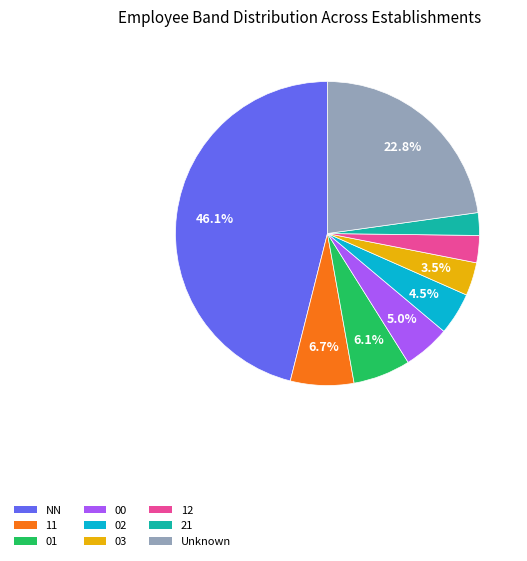

Is there a majority slice in this chart?

No